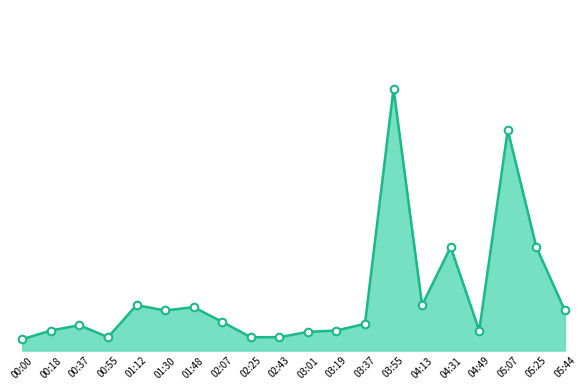

What is the change in value from 00:00 to 00:37?

+0.2